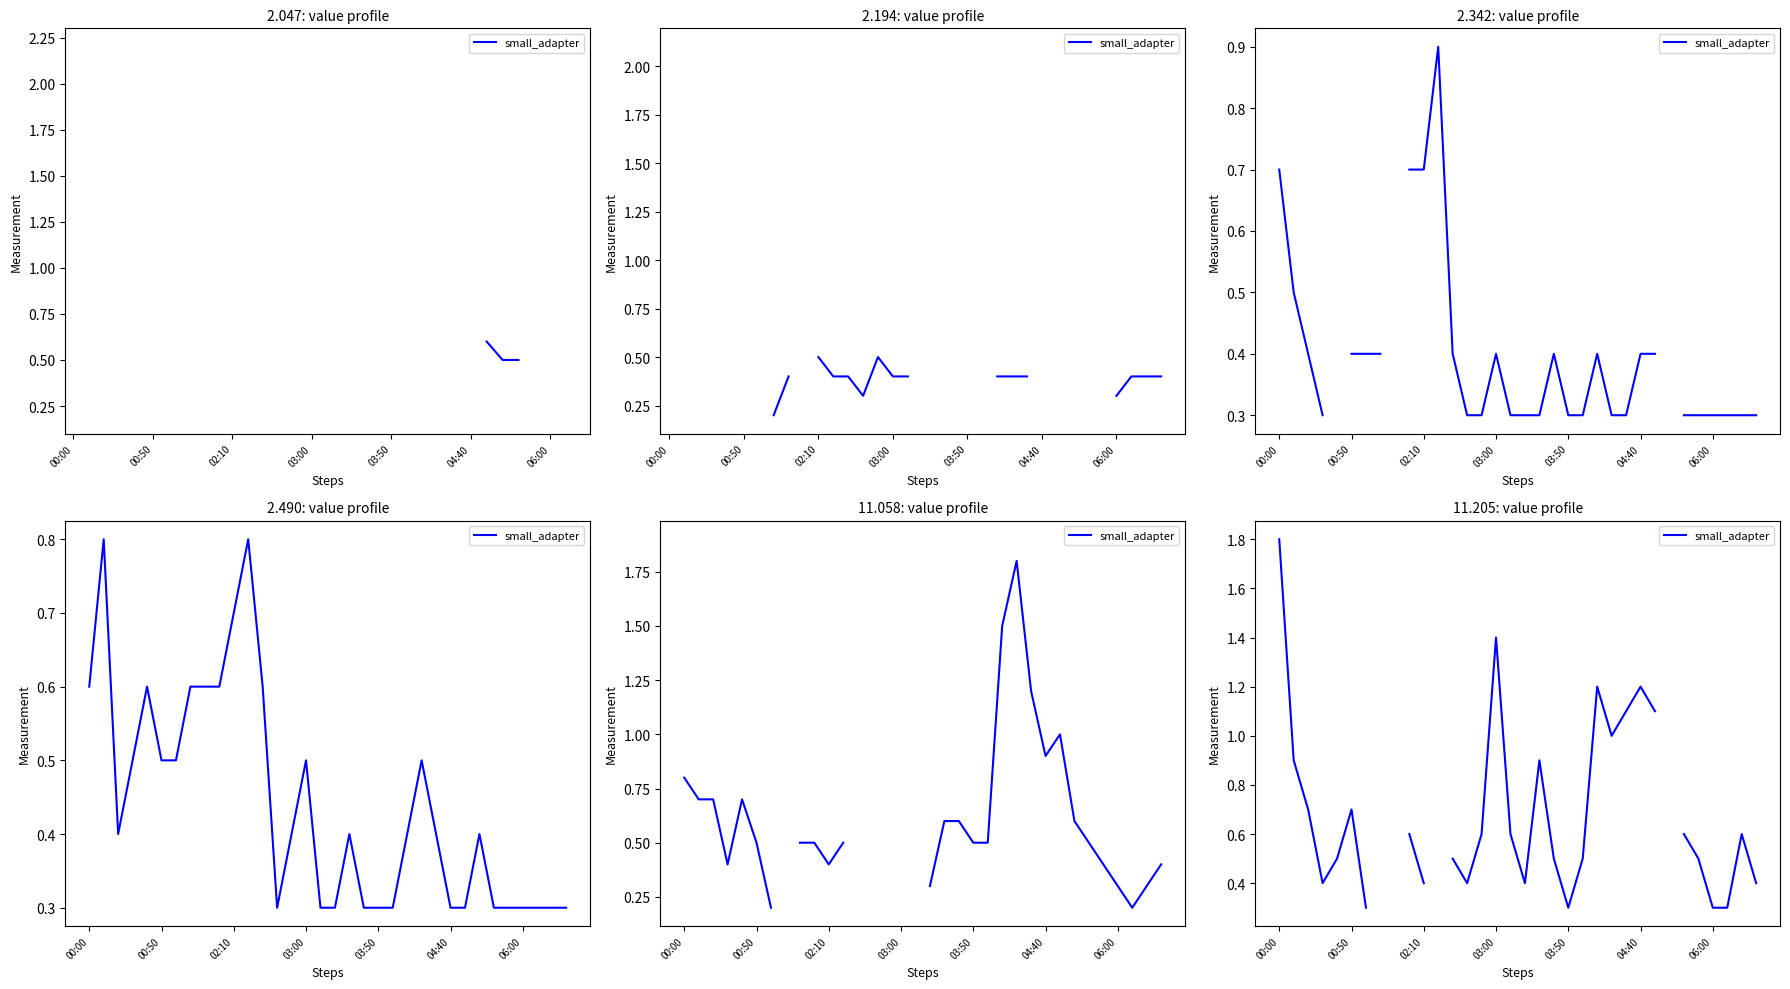

What is the label of the 3rd point from the left?

02:10